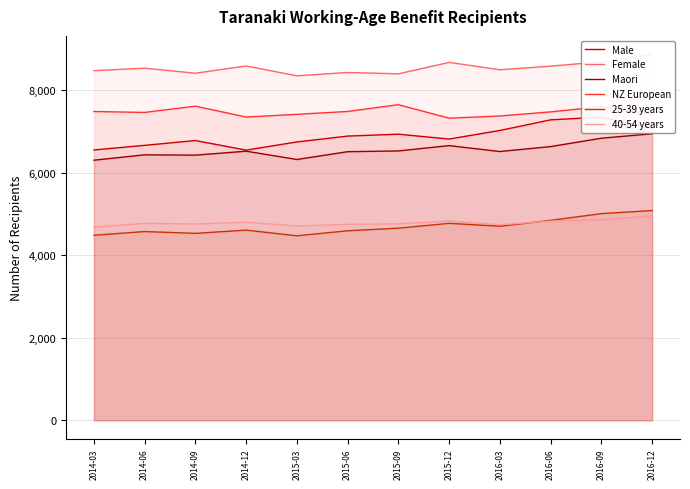

At which label is Female closest to 8605?

2014-12